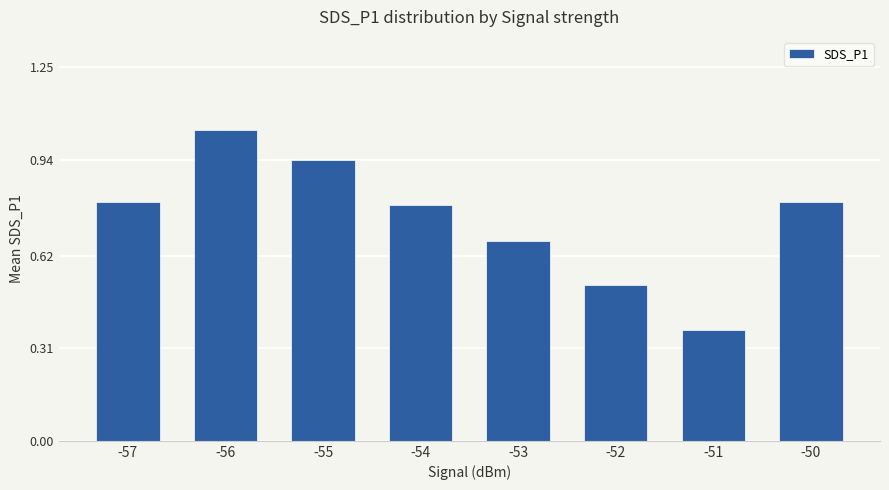

How many bars are there in total?

8